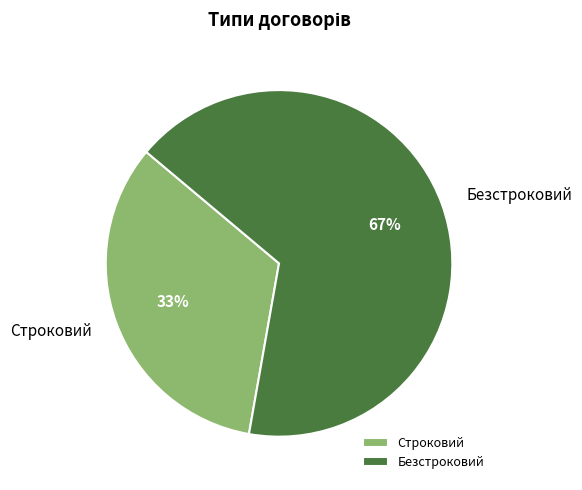

The Строковий slice represents 33% of the pie. True or false?

True